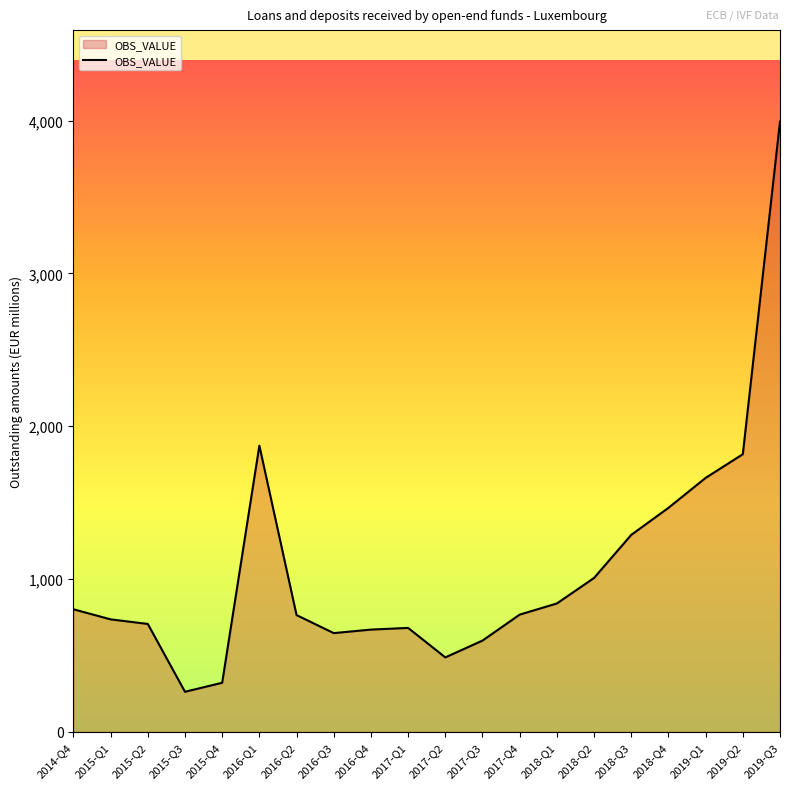

True or false: the data shows 3338 at 2016-Q1.

False